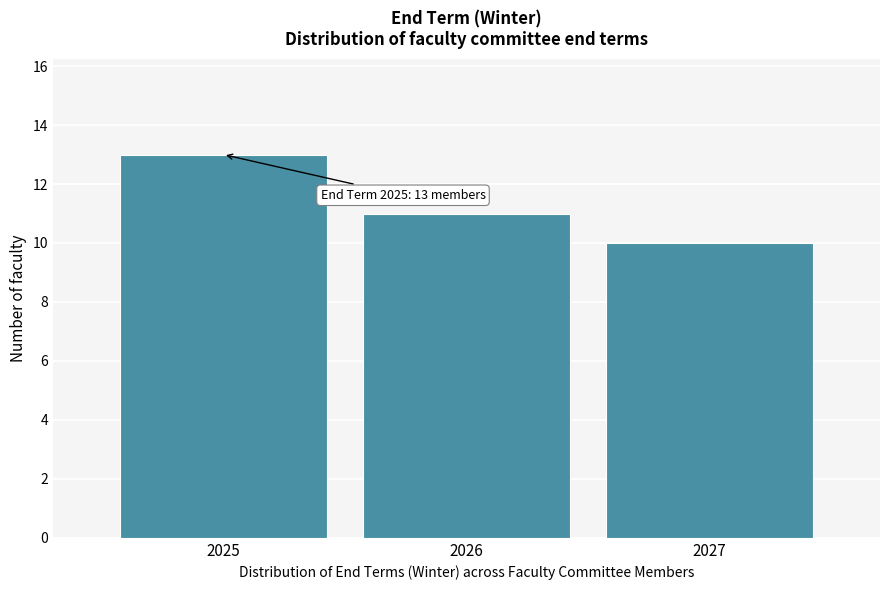

Reading left to right, extract all data points from this chart.

2025=13	2026=11	2027=10